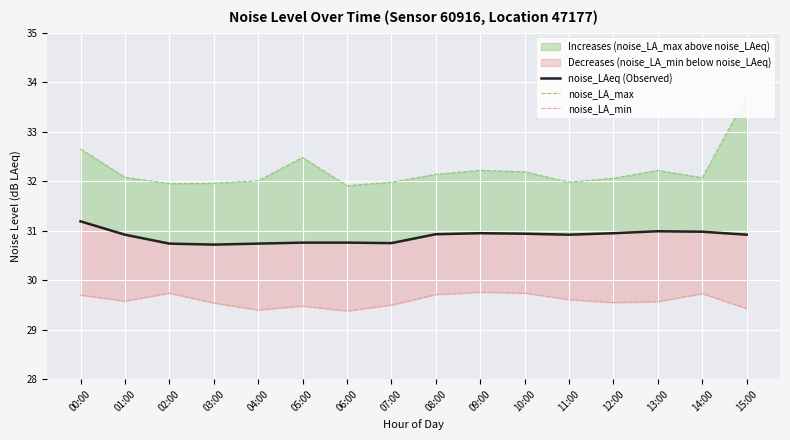

What is the sum of all noise_LAeq (Observed) values?

494.2